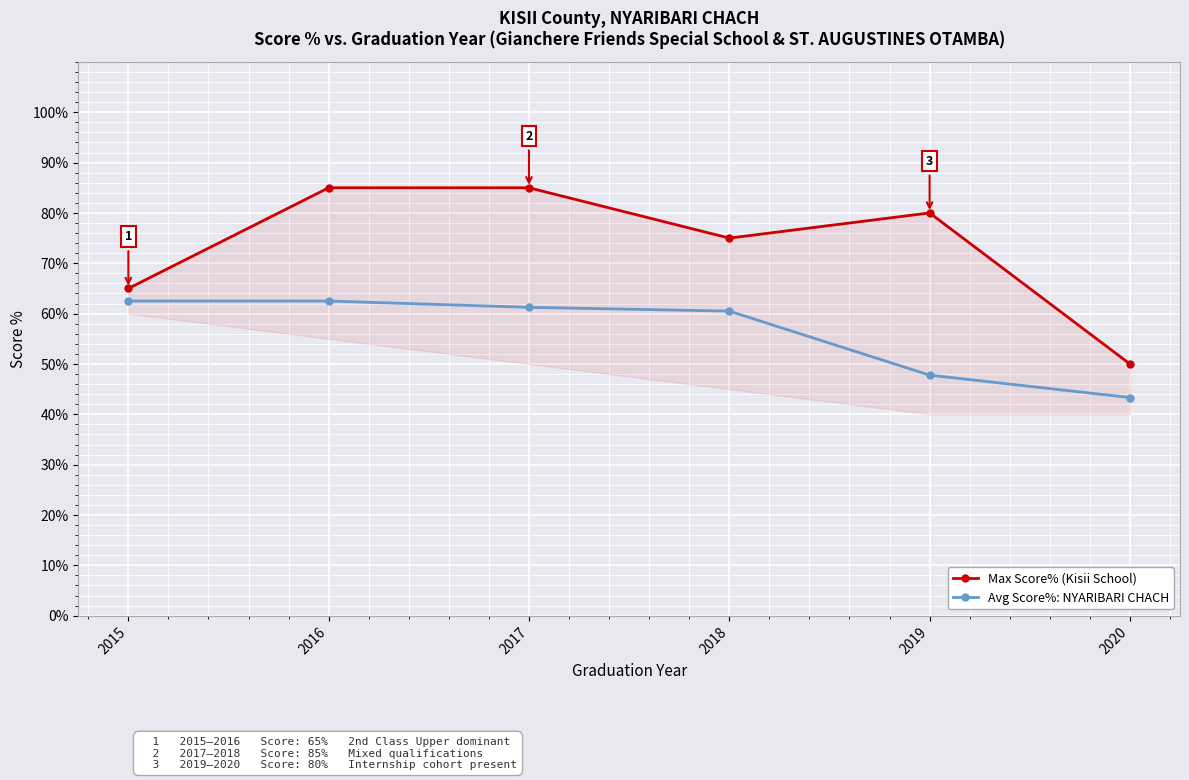

Rank the series by their average value, from lowest to highest.

Avg Score%: NYARIBARI CHACH, Max Score% (Kisii School)